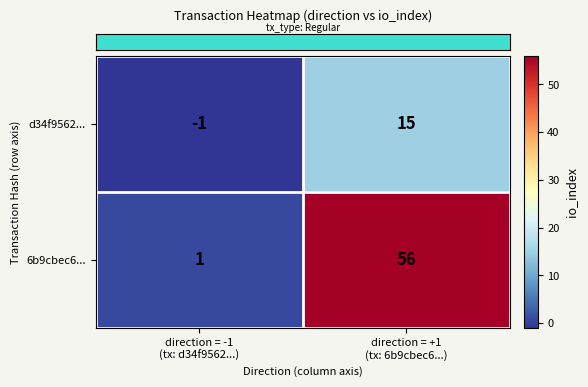

Which series has the largest total across all categories?

6b9cbec6...